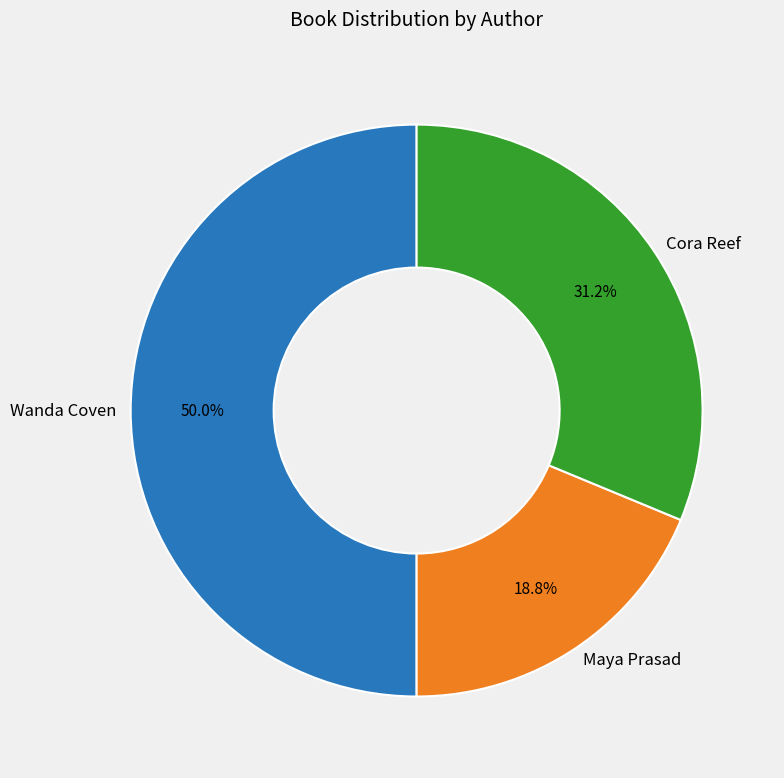

Between Wanda Coven and Maya Prasad, which is larger?

Wanda Coven